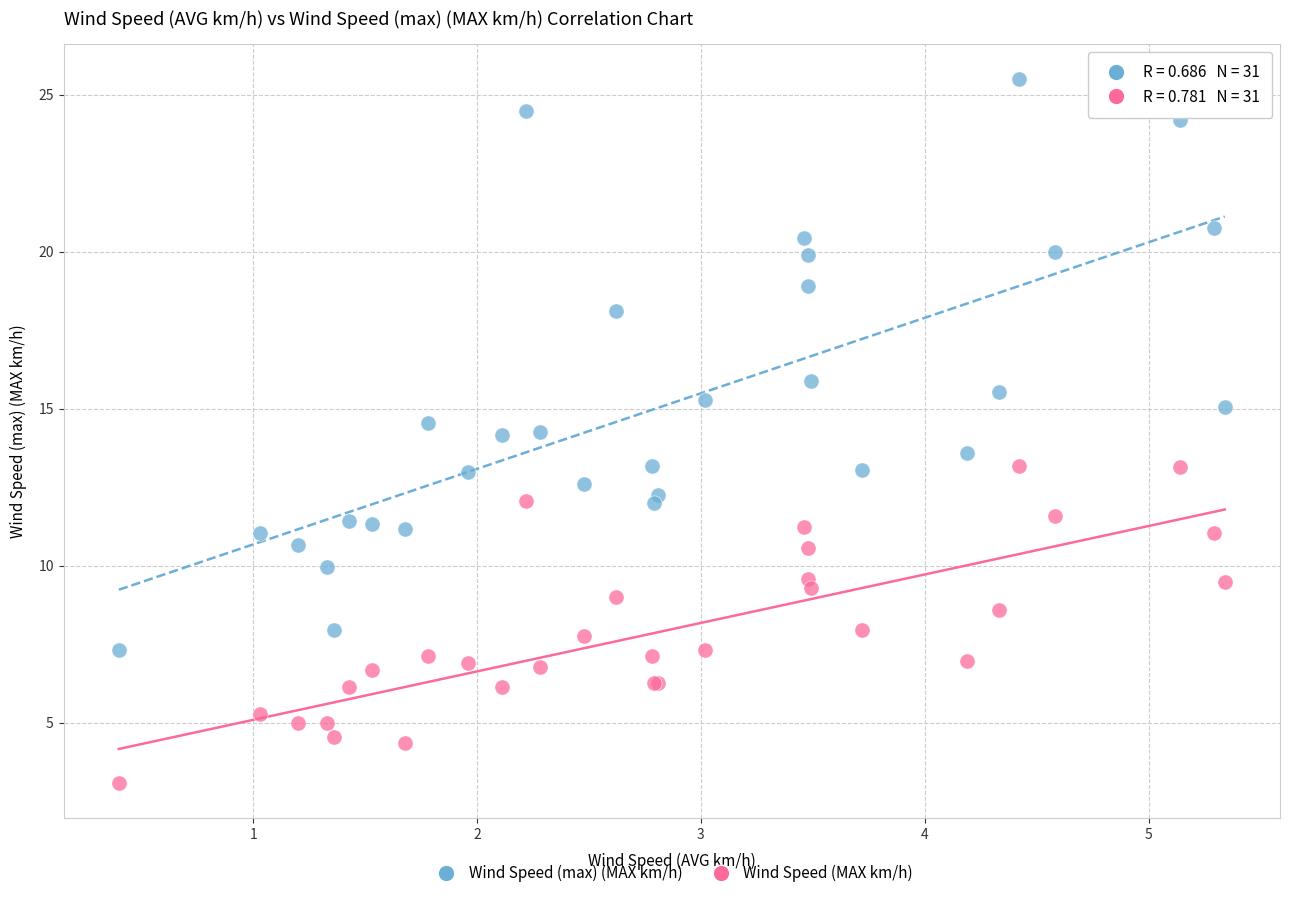

Which series contains the lowest Y value?

Wind Speed (MAX km/h)